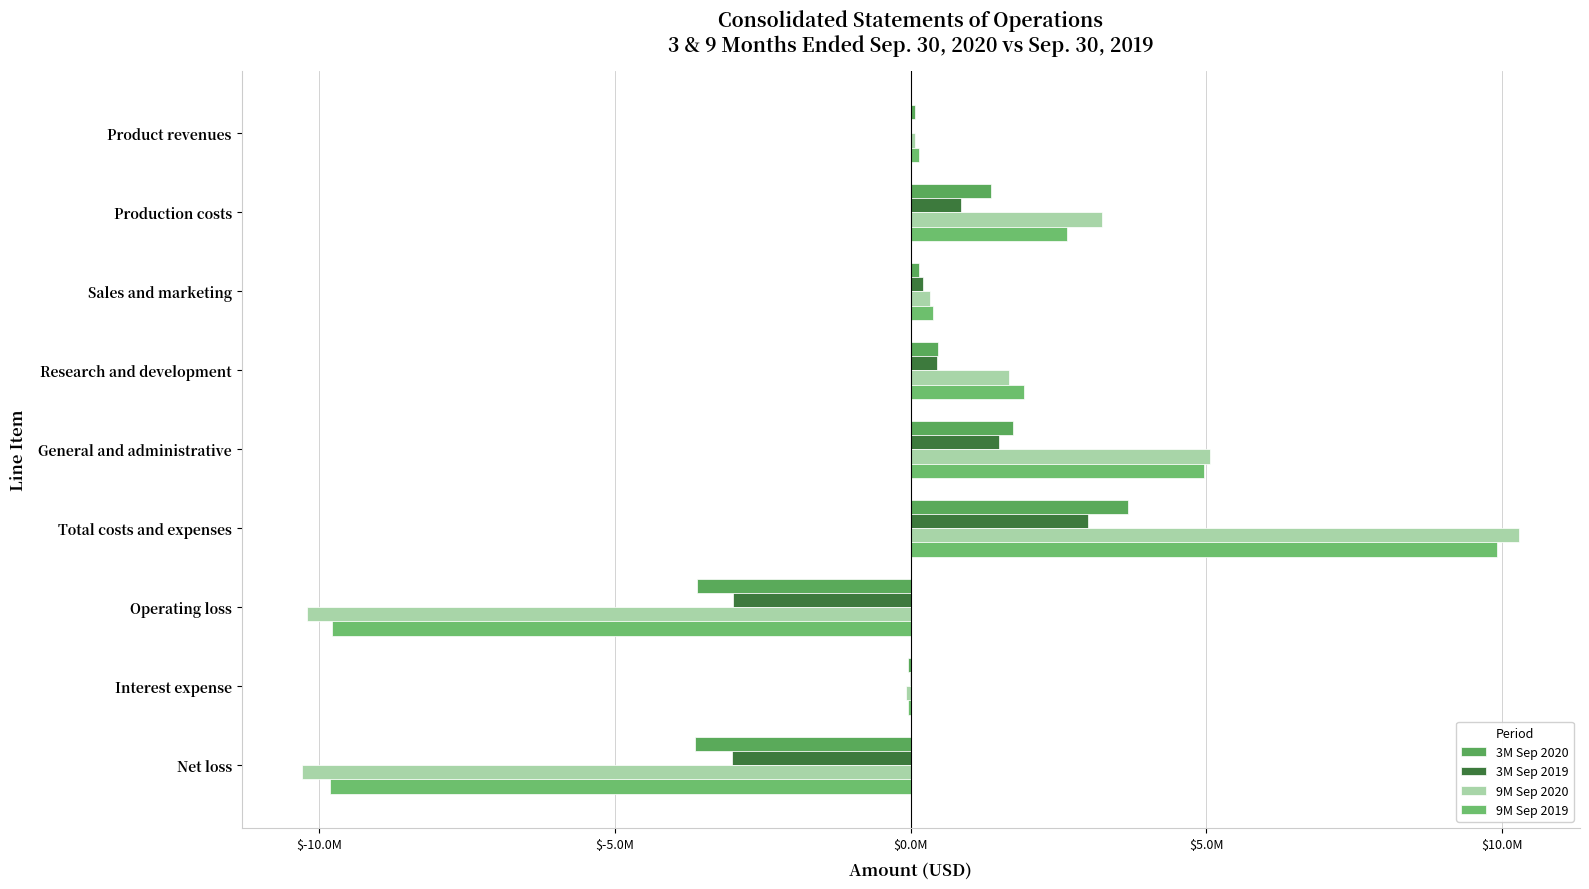

How many bars are there in each group?

4